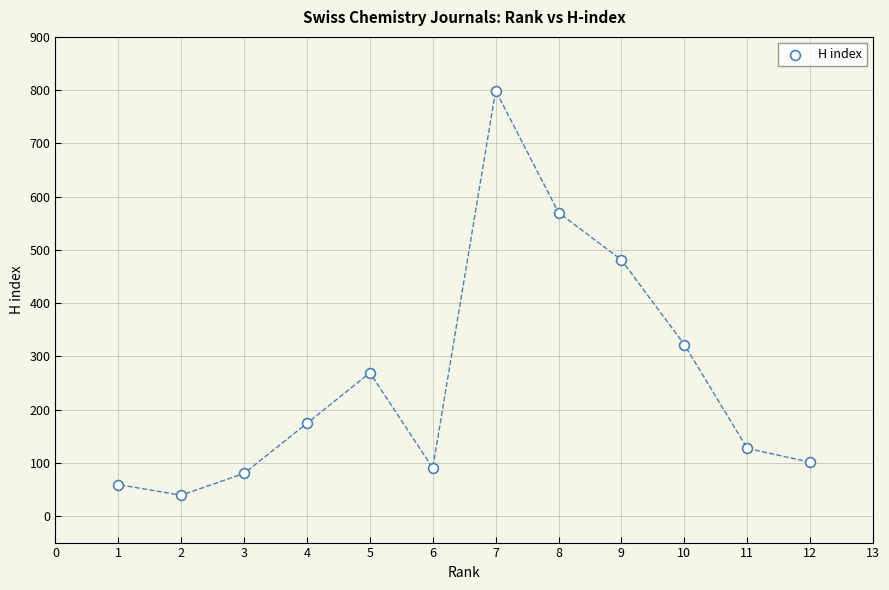

What is the range of X values (max minus min)?

11